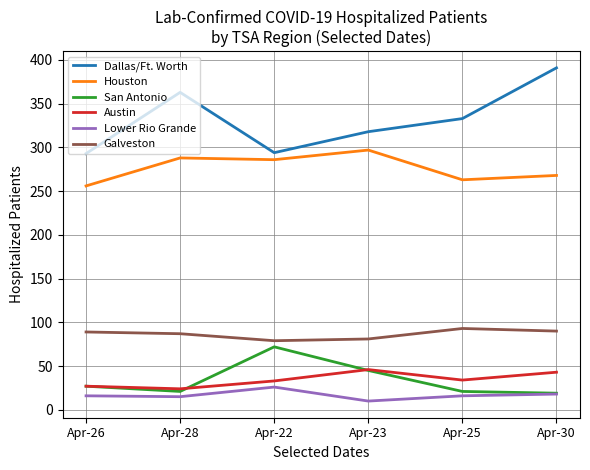

True or false: Austin has more than 1 interior local peaks.

False